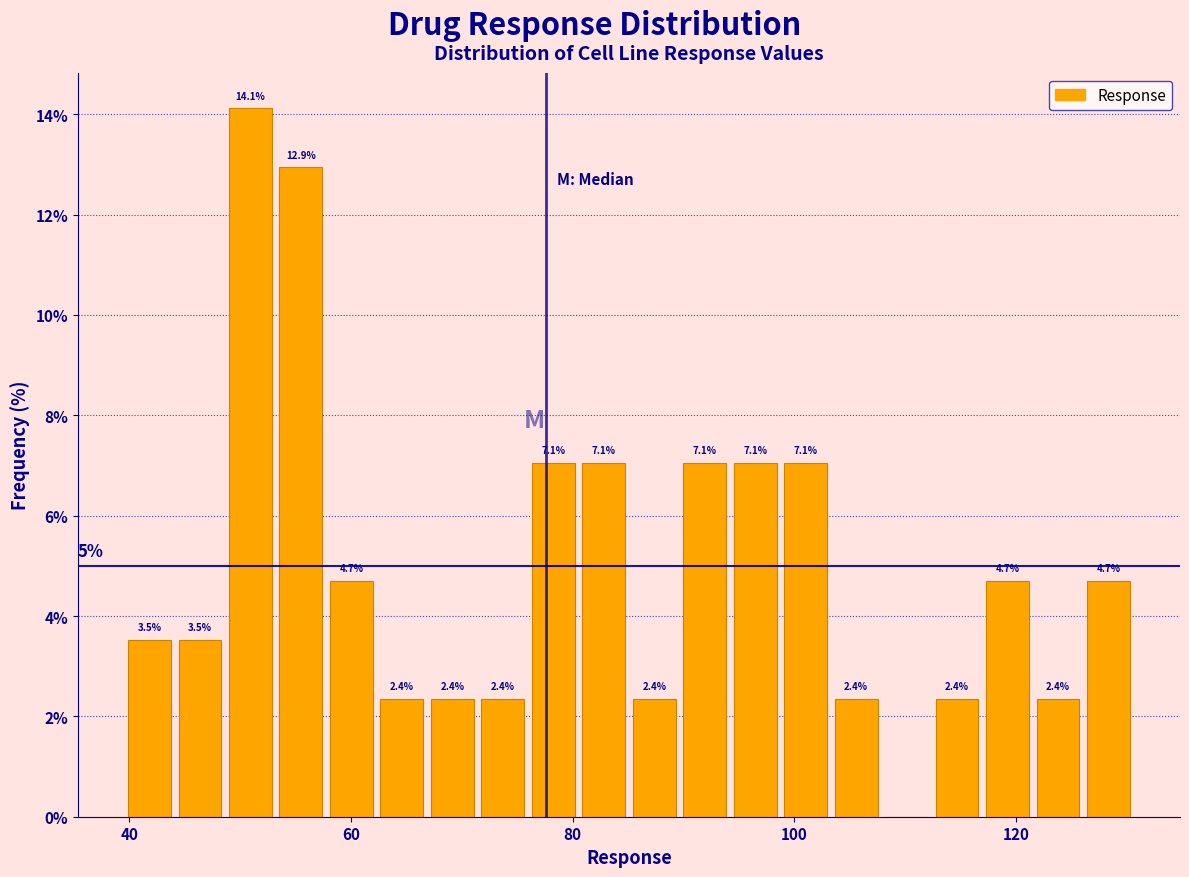

Around what value on the x-axis is the tallest bar? Give the approximate position of its centre, as read against the axis.

50